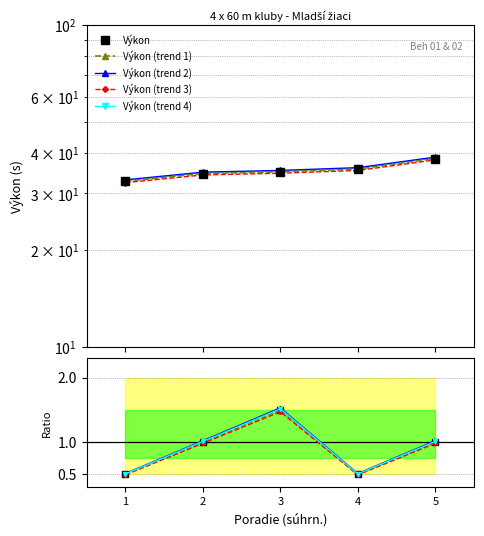

Reading left to right, list all the values displayed in this chart.

Výkon: 1=32.7	2=34.6	3=35.0	4=35.7	5=38.5
Poradie (fáza): 1=0.5	2=1.0	3=1.5	4=0.5	5=1.0